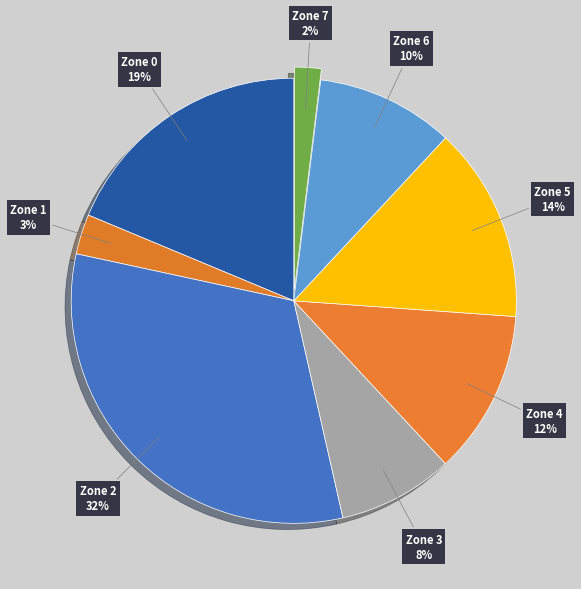

How many slices are in this pie chart?

8